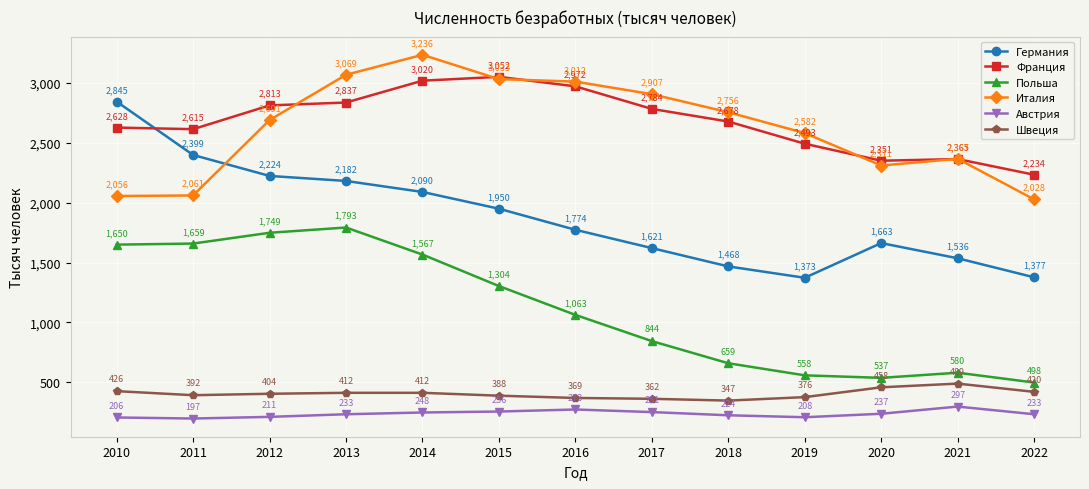

Which series has the largest total across all categories?

Франция